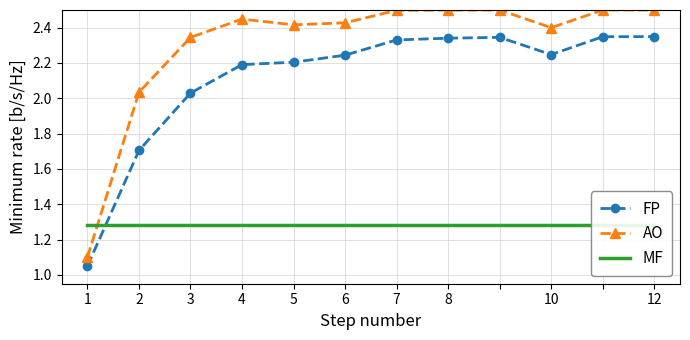

True or false: MF has a value of 1.3 at 5.

True